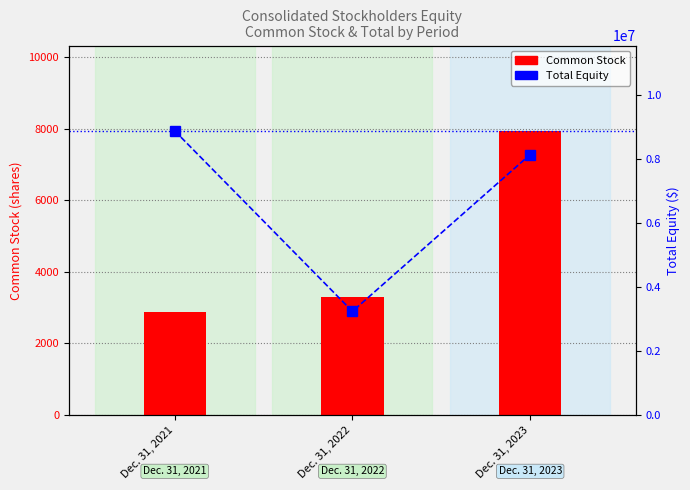

True or false: Total has a value of 3236139 at Dec. 31, 2022.

True